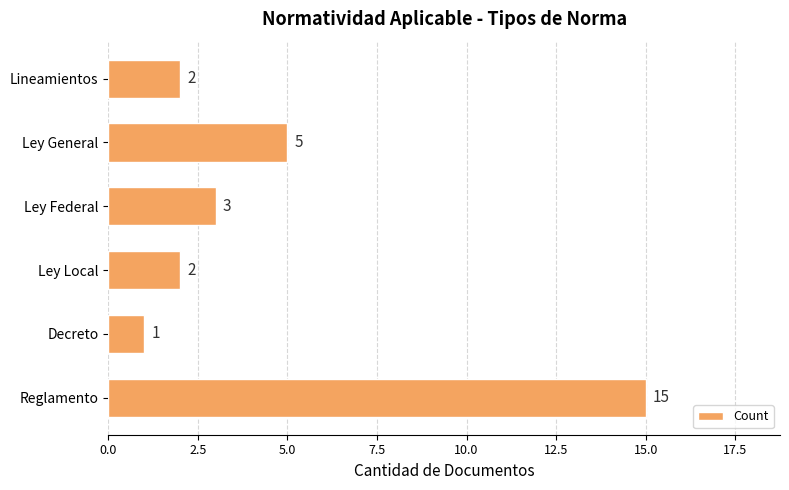

Between Reglamento and Decreto, which is larger?

Reglamento